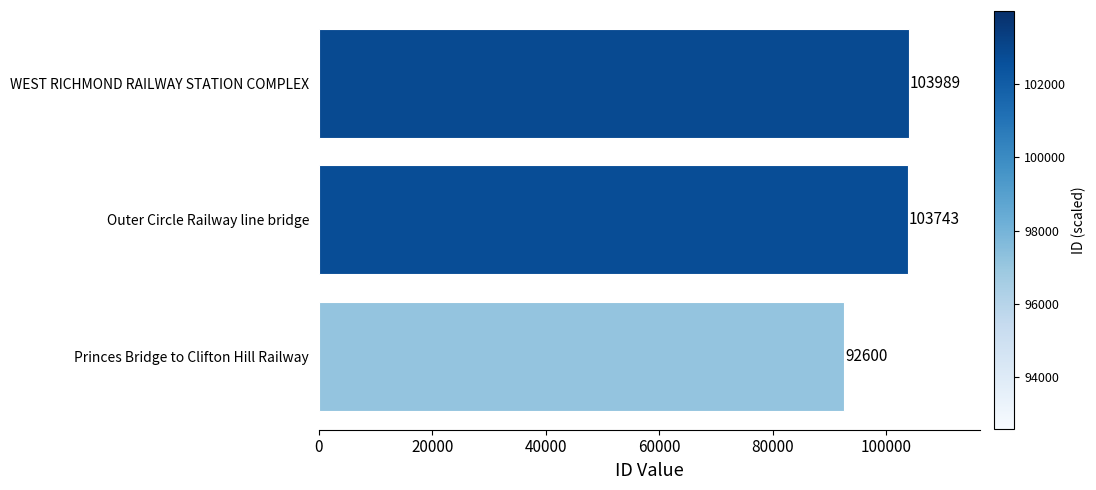

What is the maximum value shown in the chart?

103989